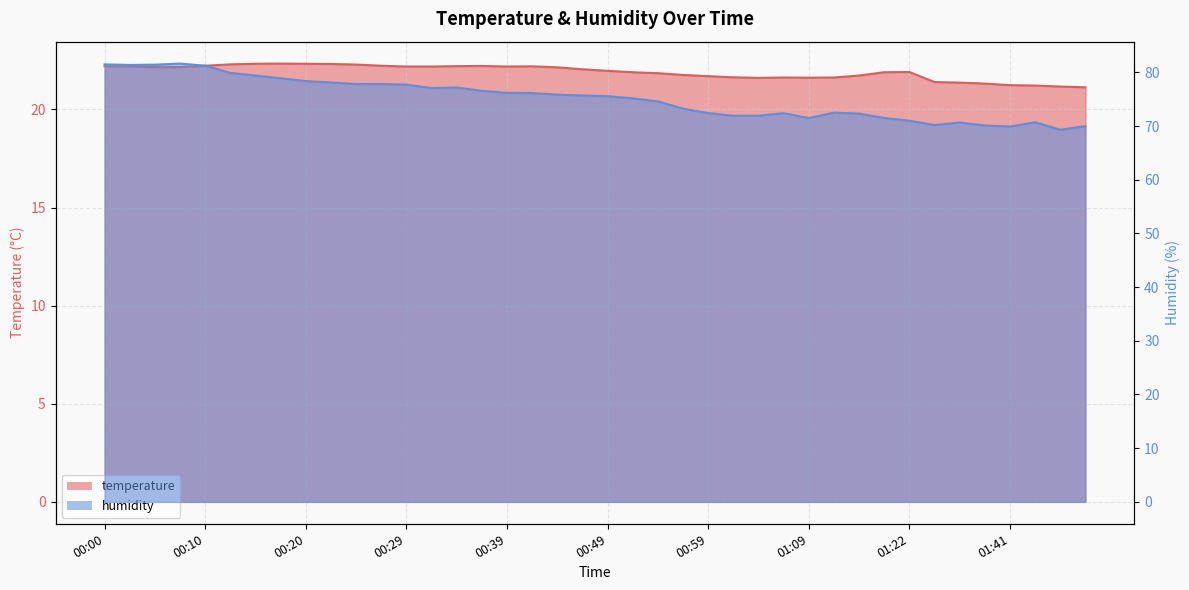

True or false: humidity and temperature cross at least once.

False